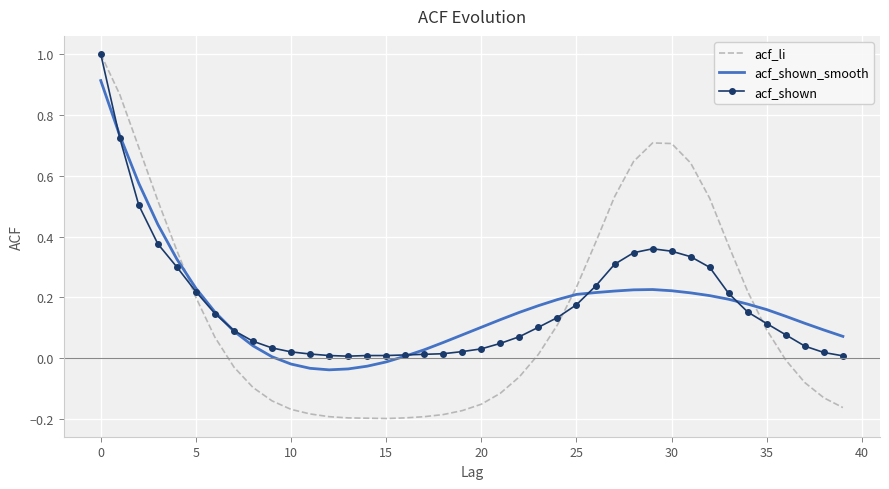

What is the maximum value shown in the chart?

1.0